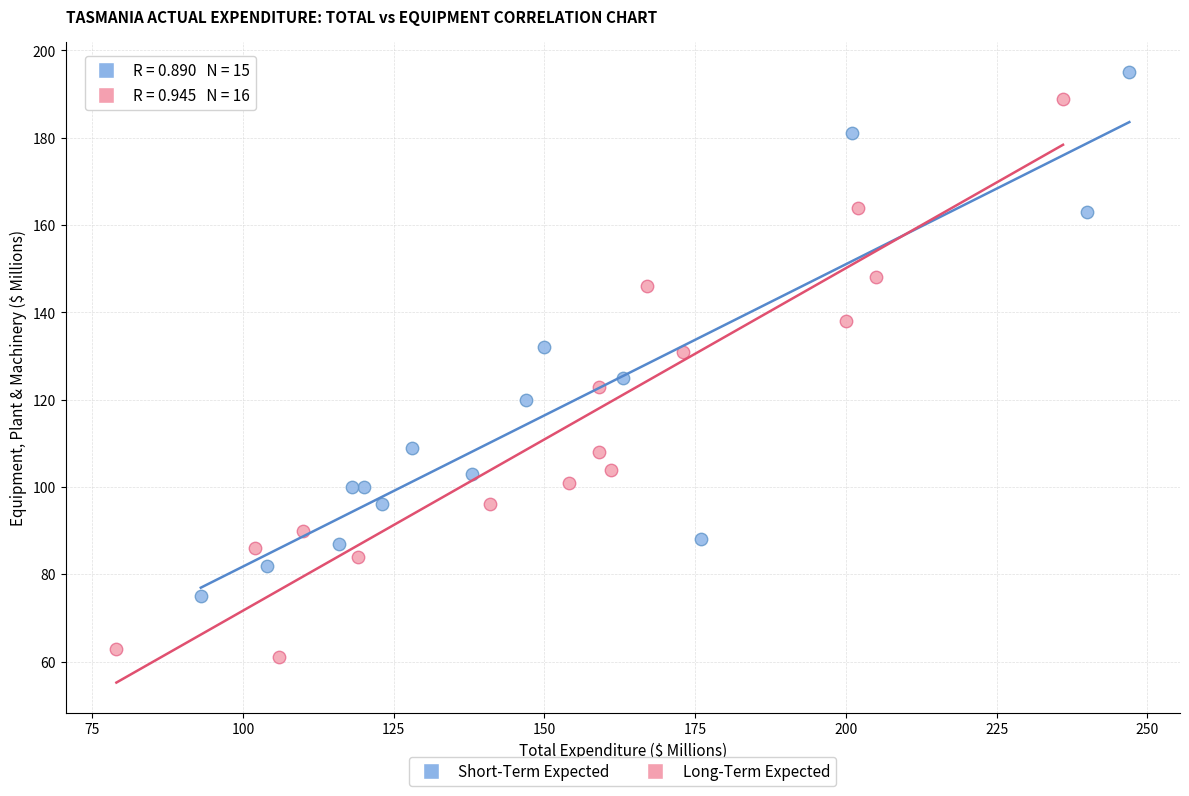

Which series has the largest Y range (max minus min)?

Long-Term Expected